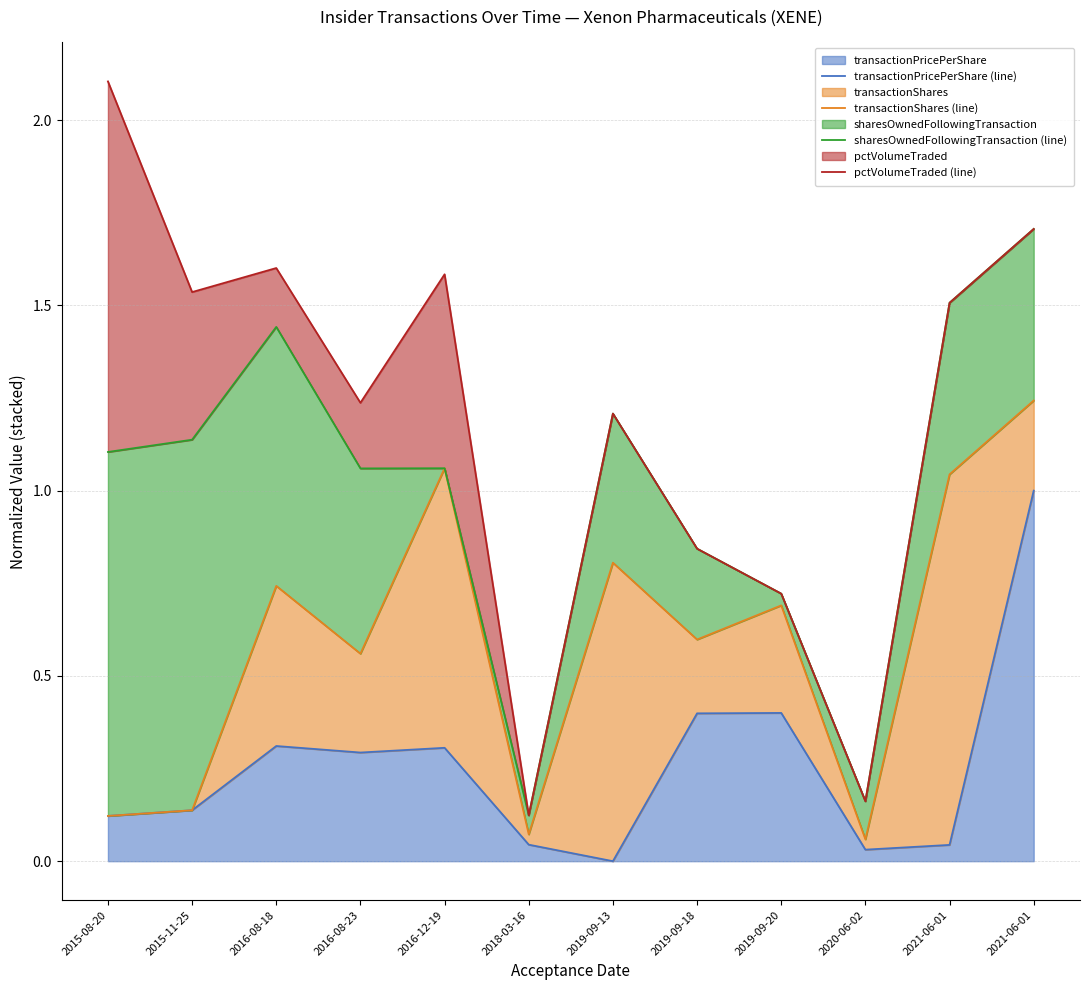

What is the label of the 6th point from the right?

2019-09-13